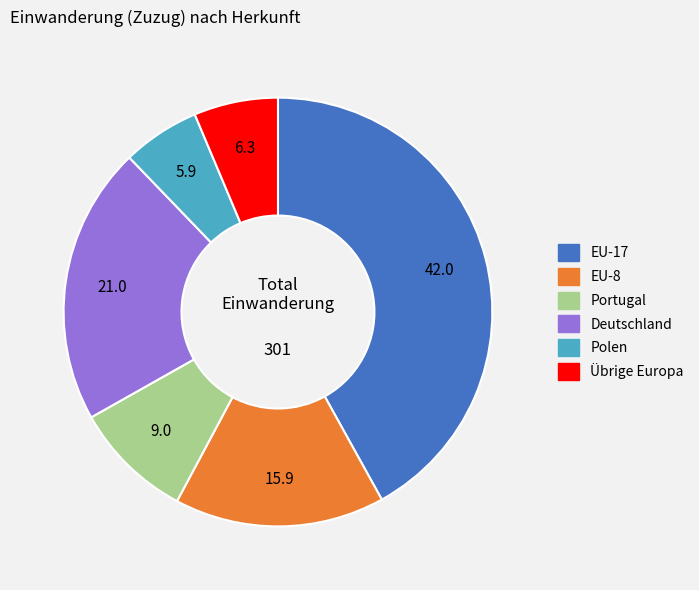

Is the sum of EU-8 and Portugal greater than half?

No